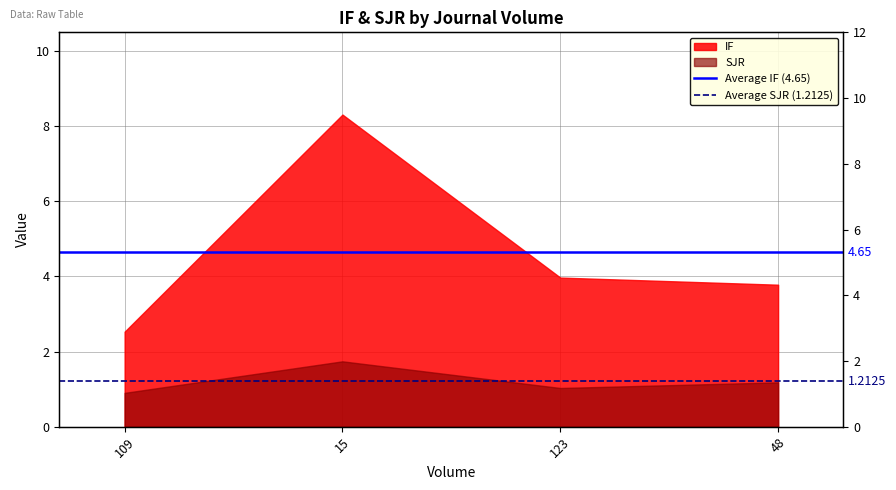

The value of Average SJR (1.2125) at 15 is 2.1. True or false?

False